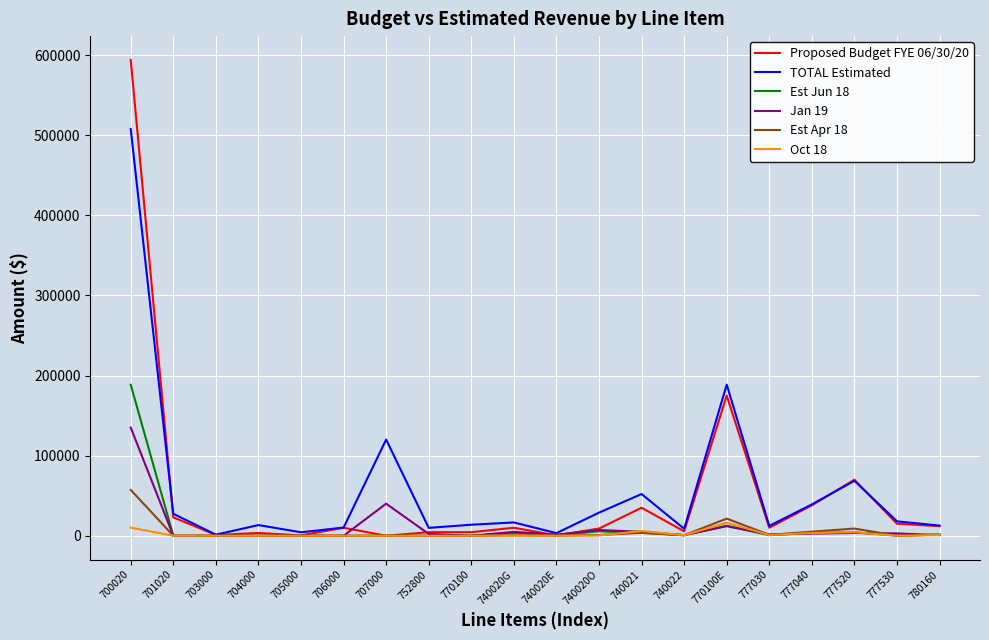

What is the maximum value shown in the chart?

594000.0